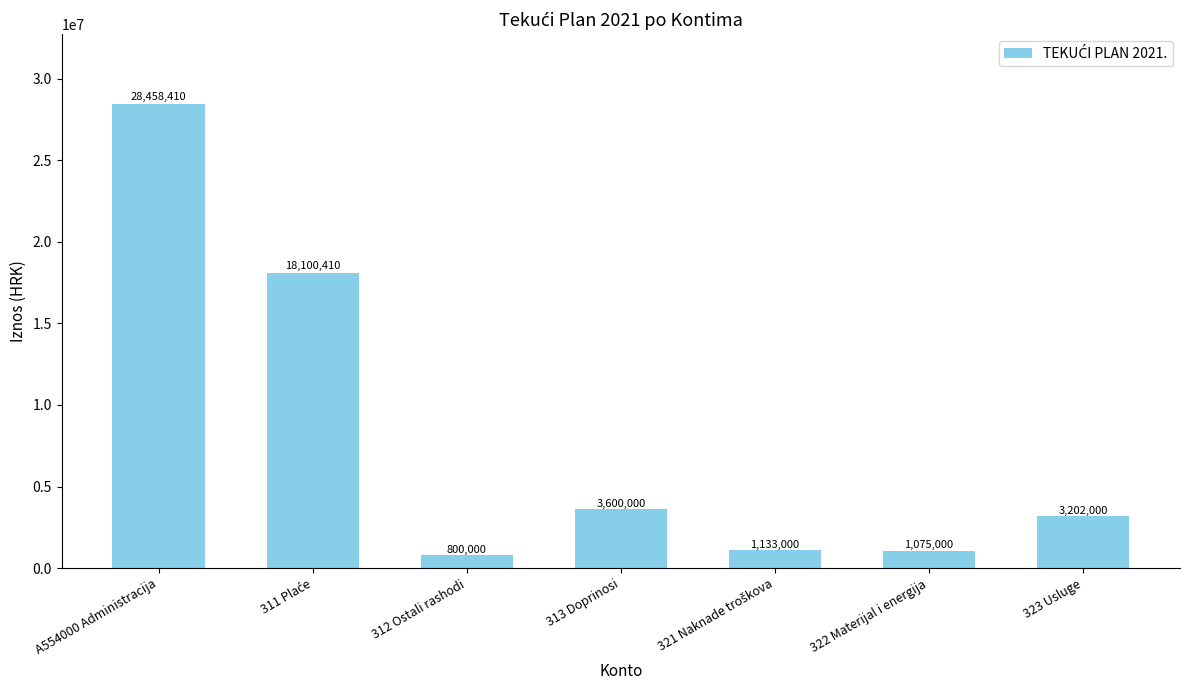

What is the average value?

8052689